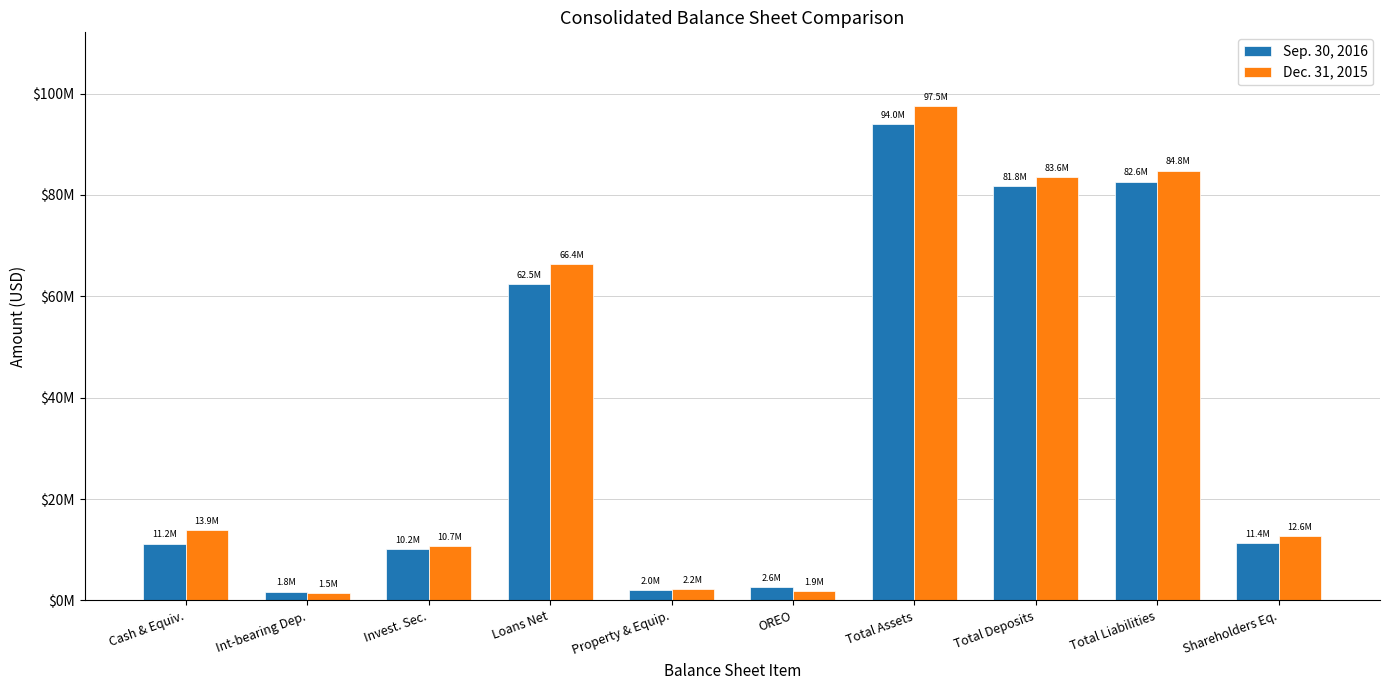

What is the label of the 5th bar from the left?

Property & Equip.